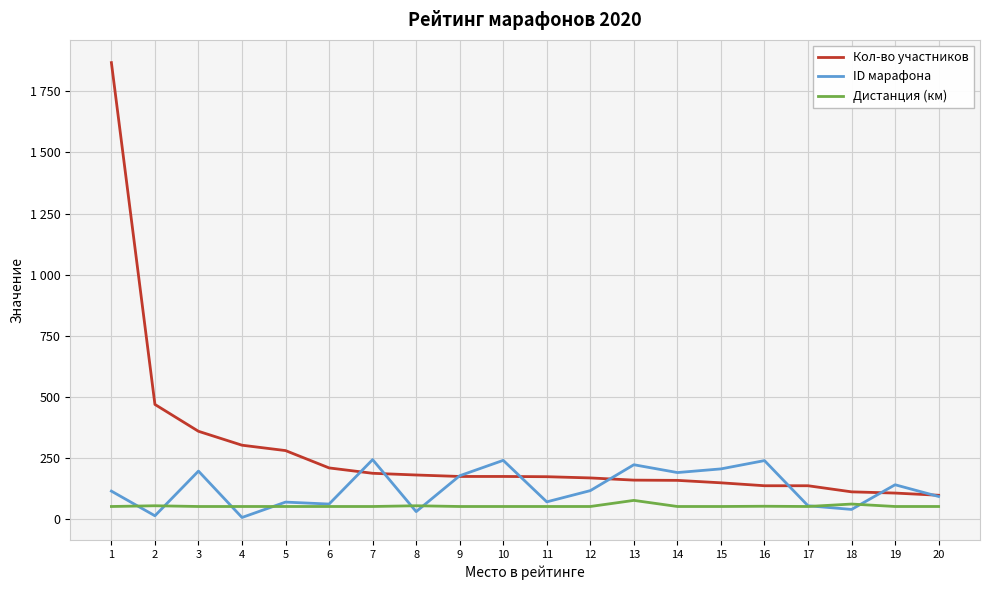

Does the chart display data point markers on the line(s)?

No